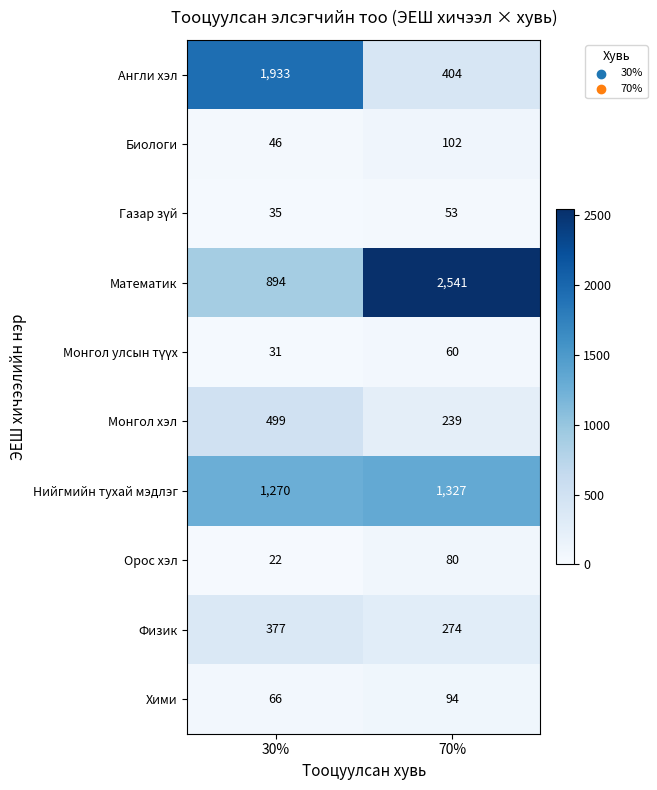

Which category has the highest value across all series?

70%